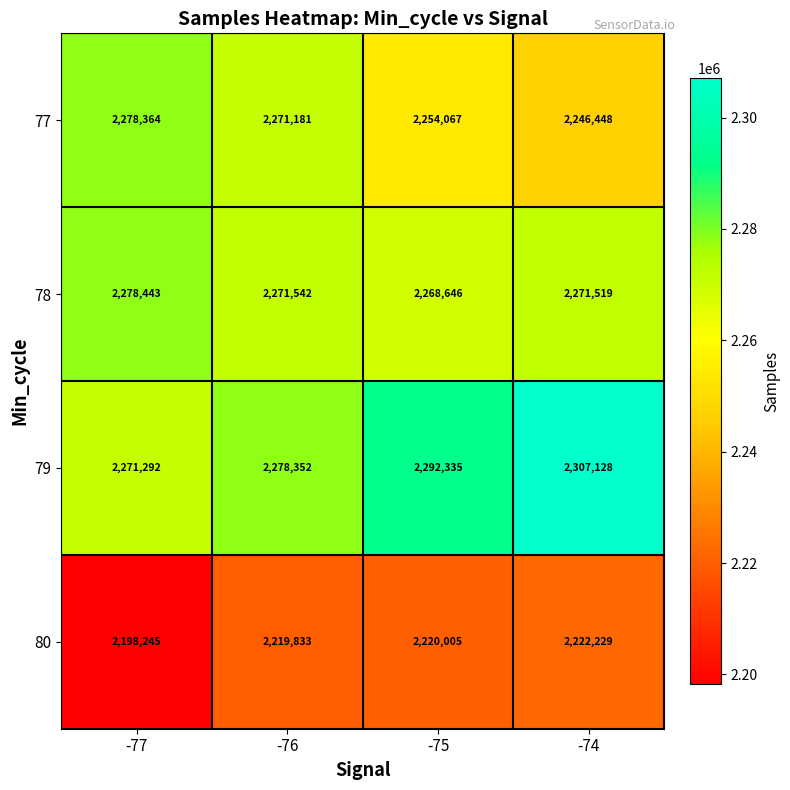

How many categories are shown in the chart?

4